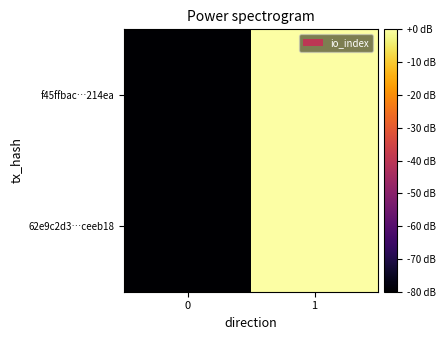

Which series has the widest spread of values?

62e9c2d3…ceeb18